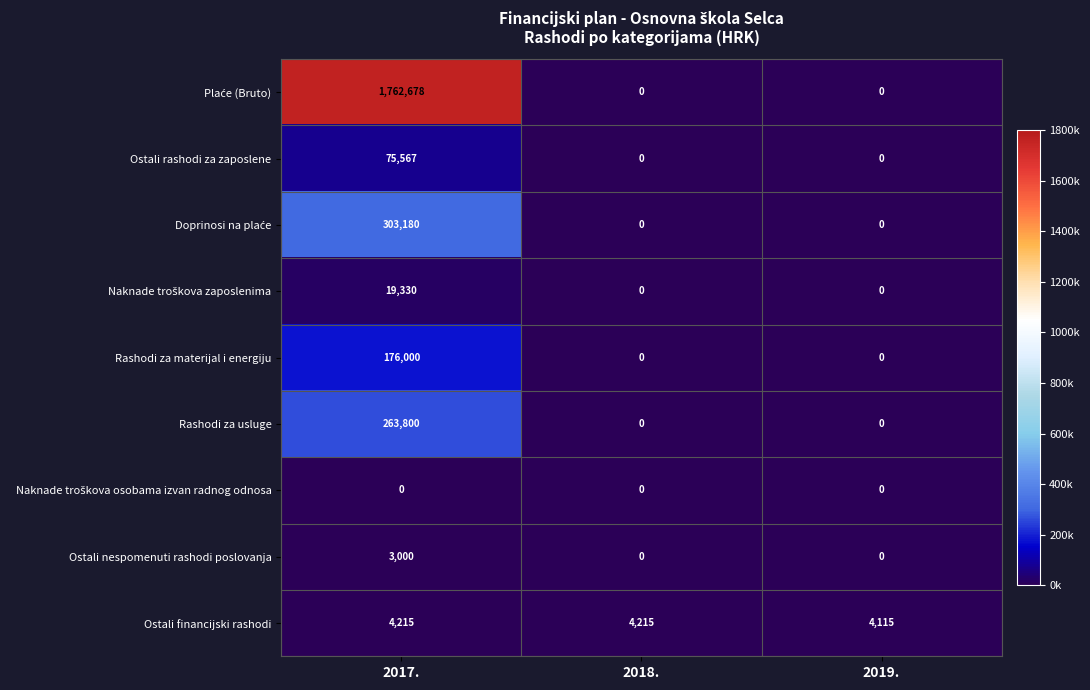

What is the total value across all series at 2019.?

4115